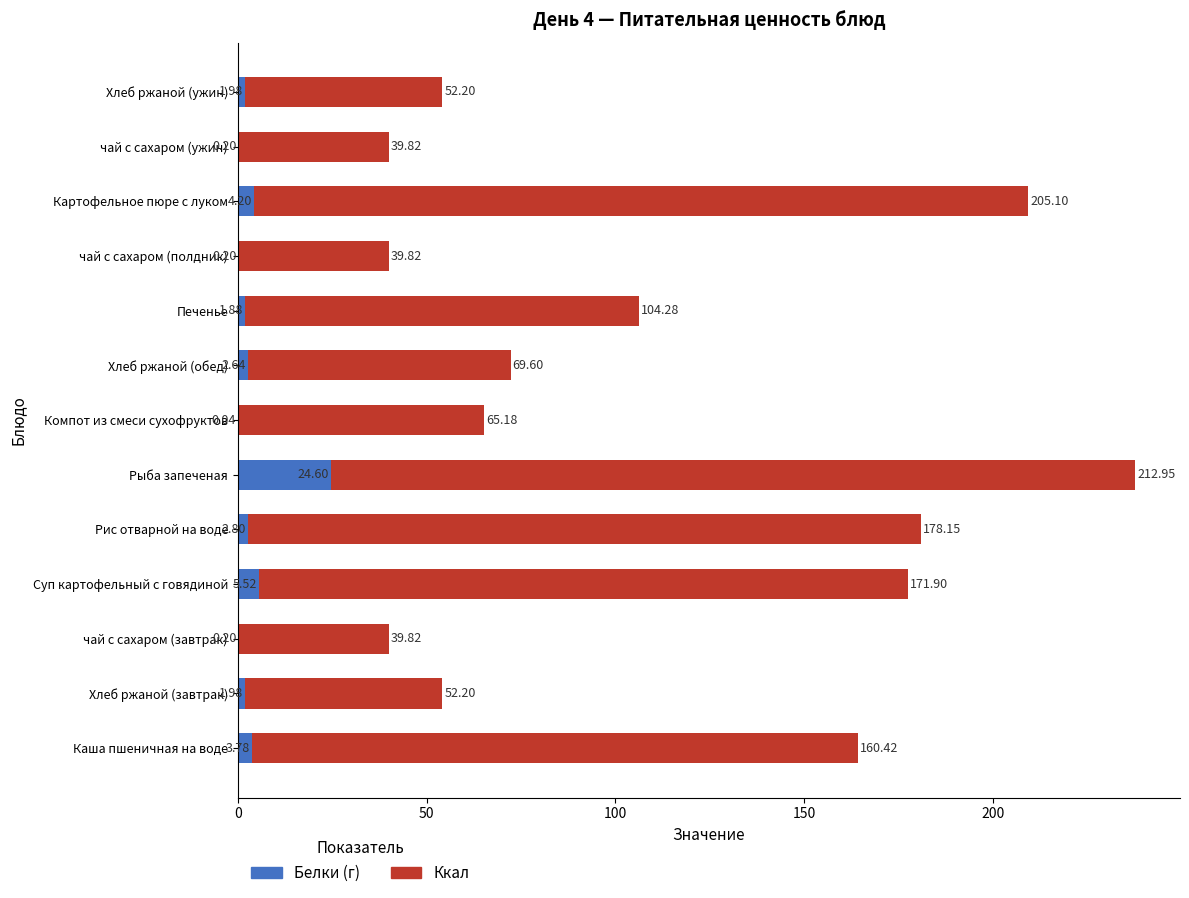

What is the sum of the Белки (г) values at чай с сахаром (полдник) and Хлеб ржаной (обед)?

2.8